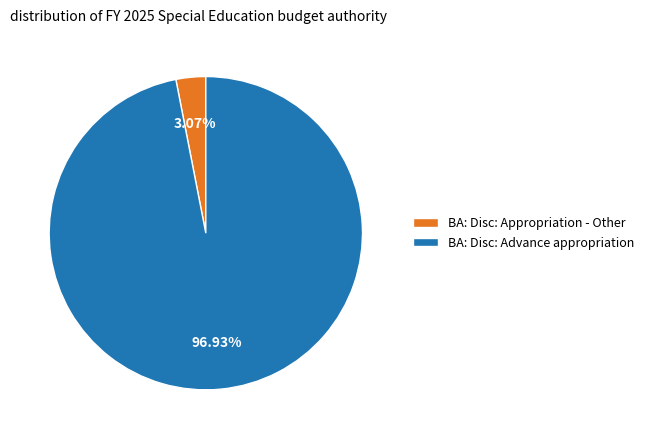

Which slice represents more than half of the pie?

BA: Disc: Advance appropriation